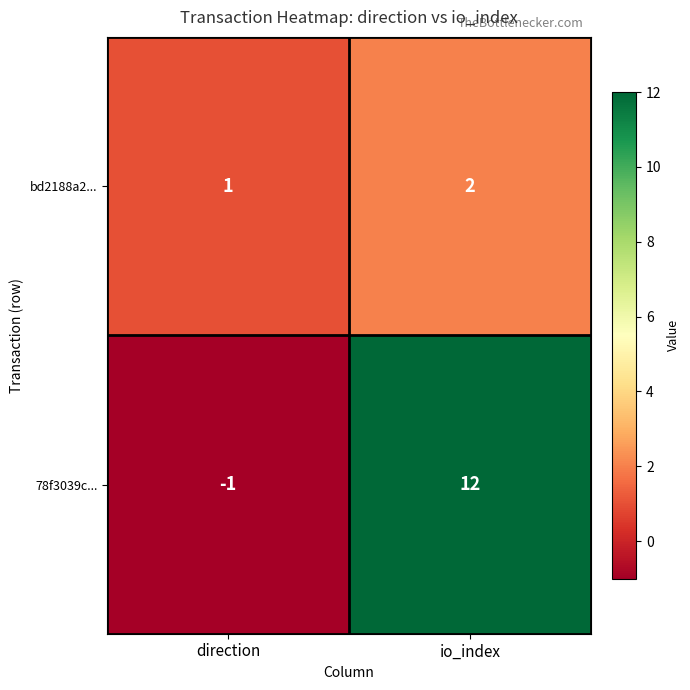

Rank the categories by 78f3039c... value from lowest to highest.

direction, io_index